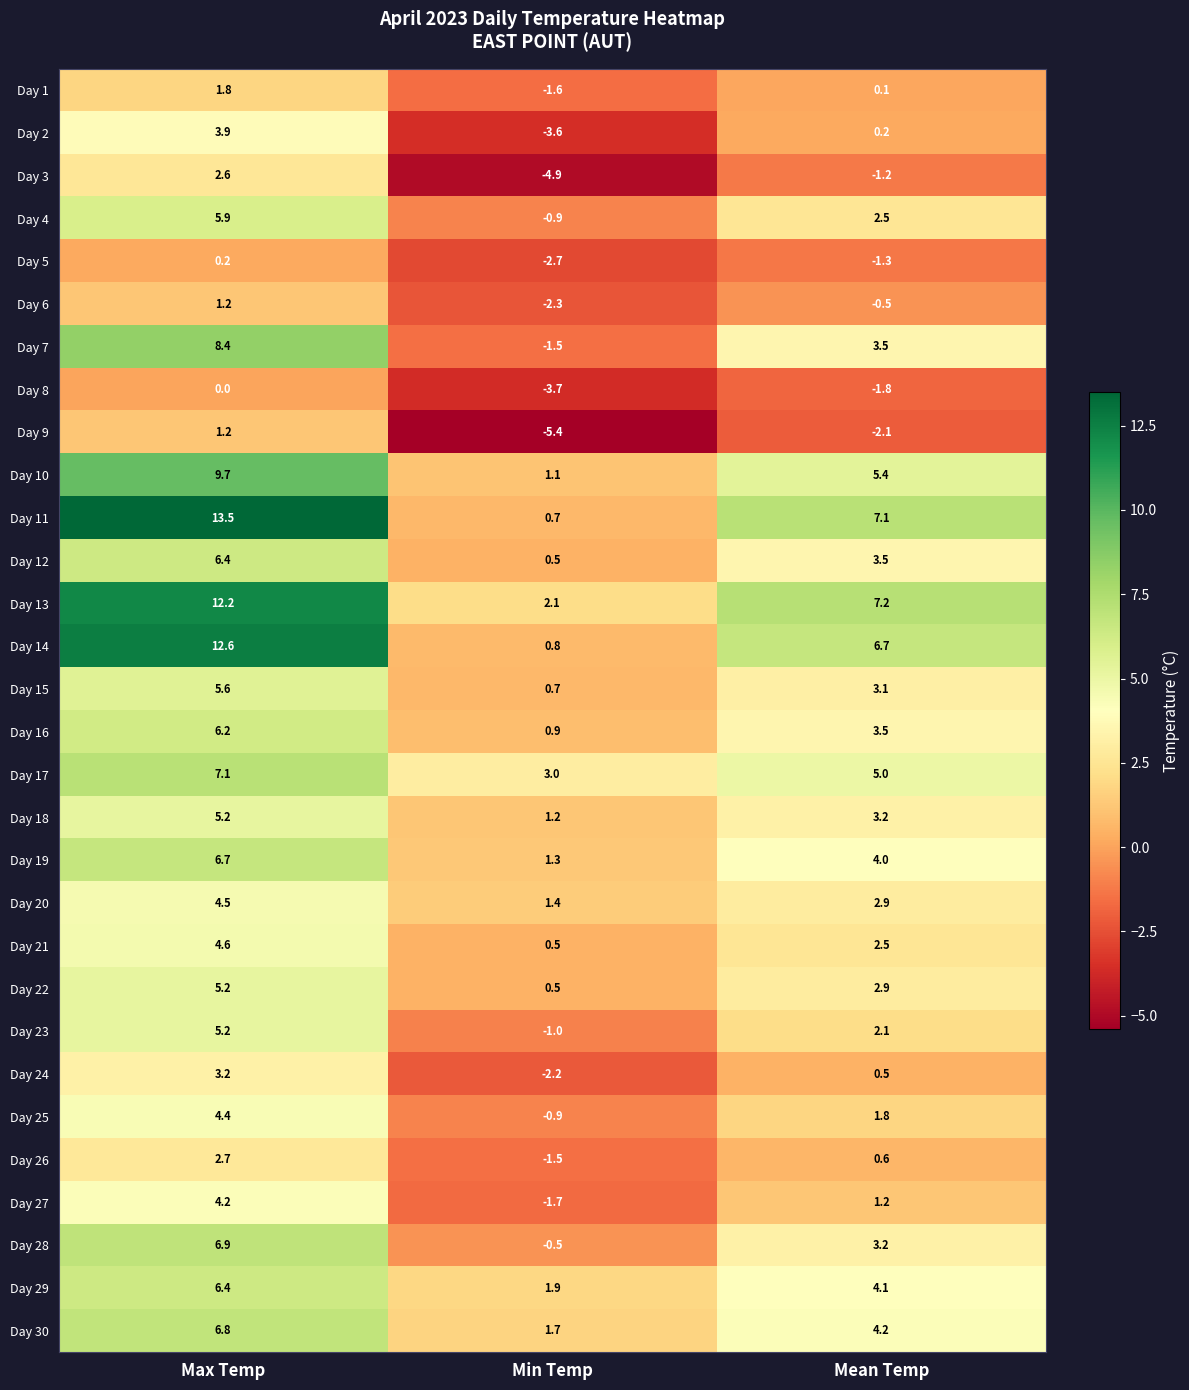

At how many categories does at least one series exceed 12?

1